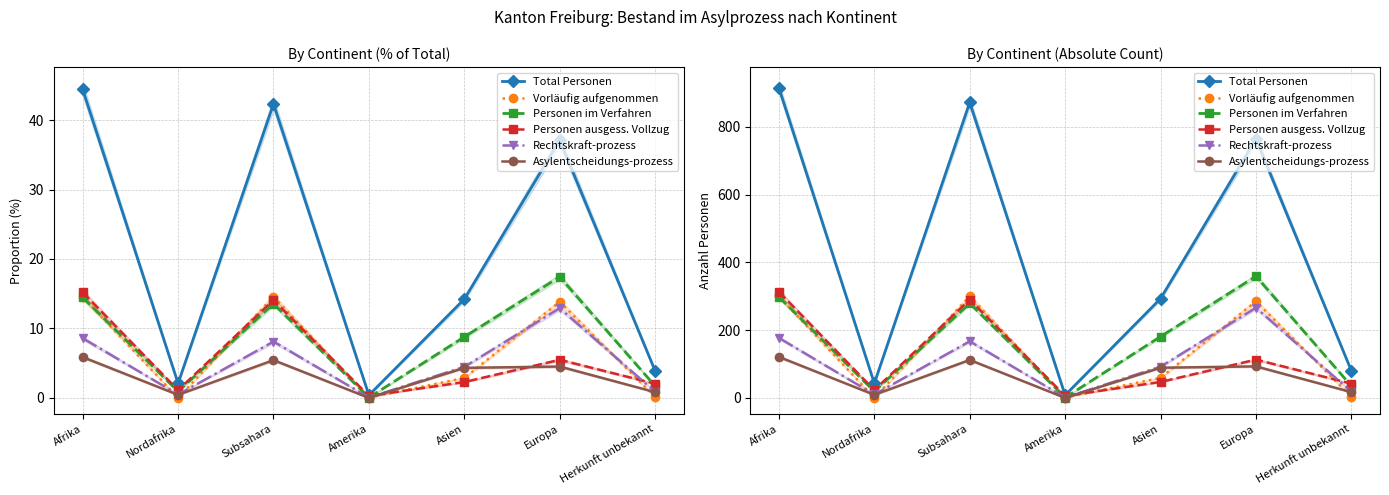

At which category does Rechtskraft-prozess reach its first local peak?

Subsahara